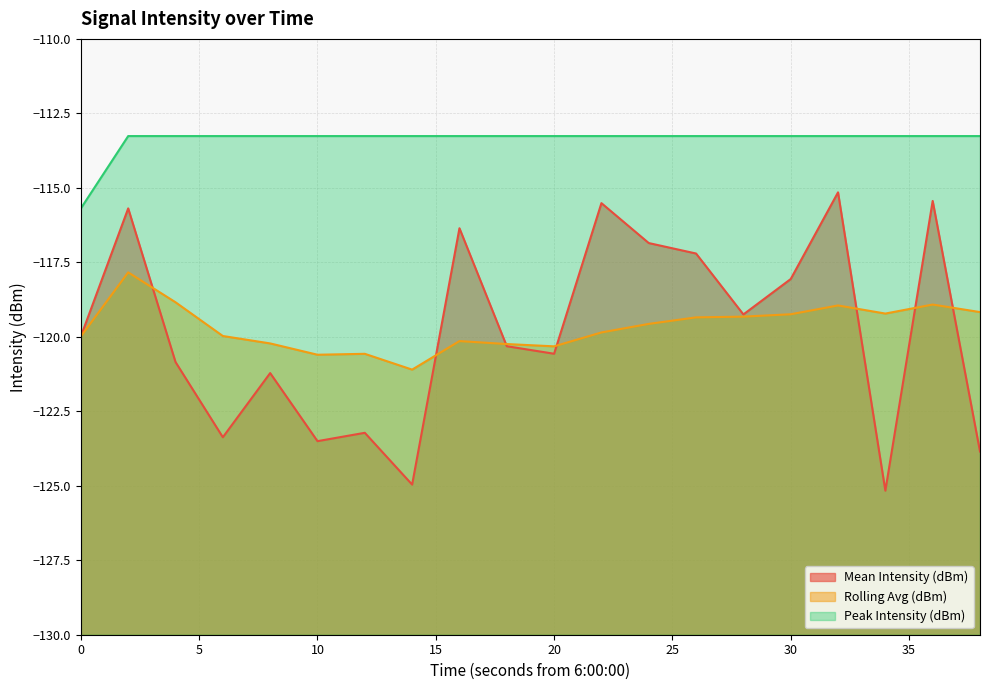

True or false: Rolling Avg (dBm) has a value of -186.3 at 16.

False